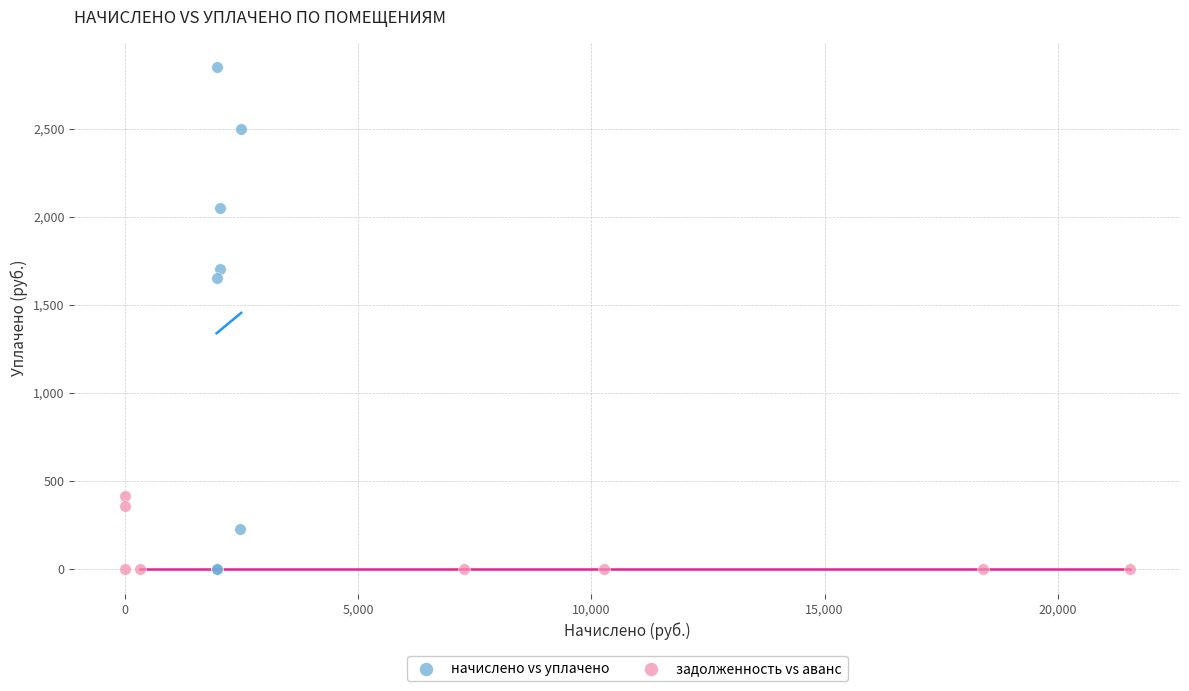

Which series contains the highest Y value?

начислено vs уплачено